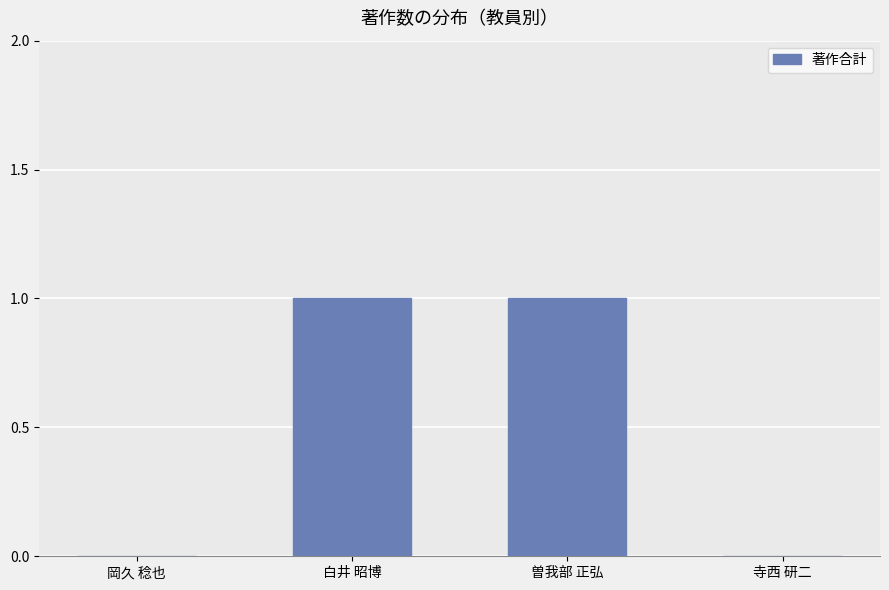

Between 曽我部 正弘 and 岡久 稔也, which is larger?

曽我部 正弘